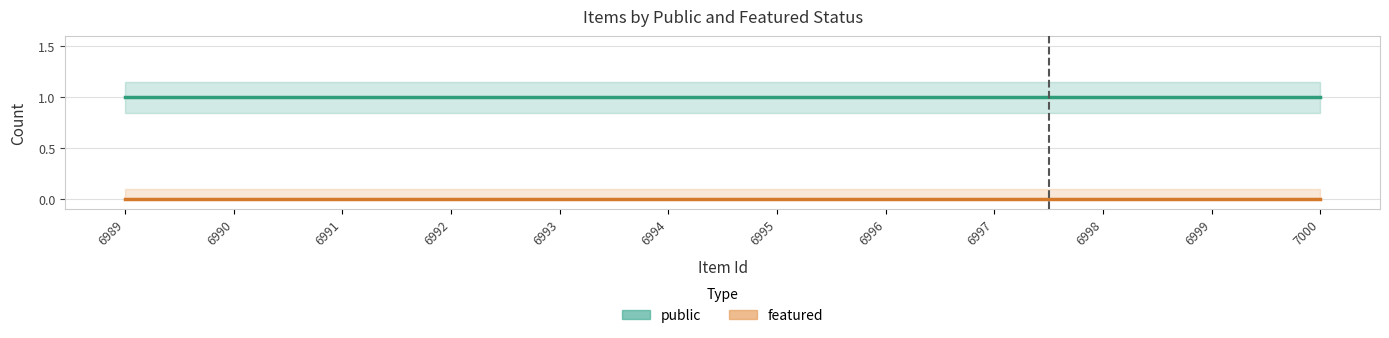

Between 6997 and 6999, which series saw the biggest shift?

public